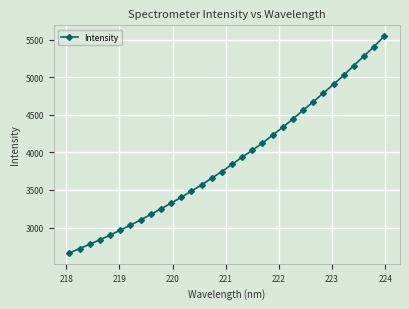

What is the sum of all values?

124910.6